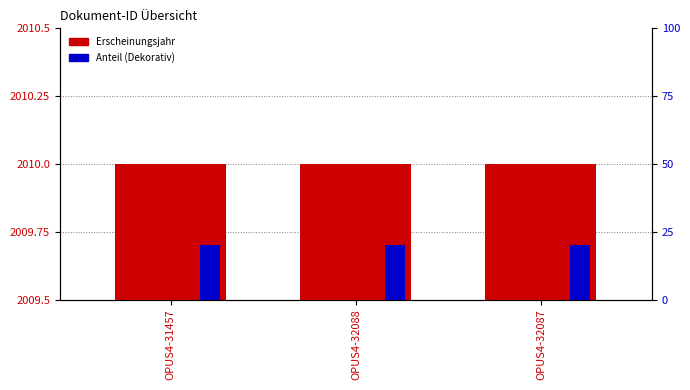

What position from the left is OPUS4-32087?

3